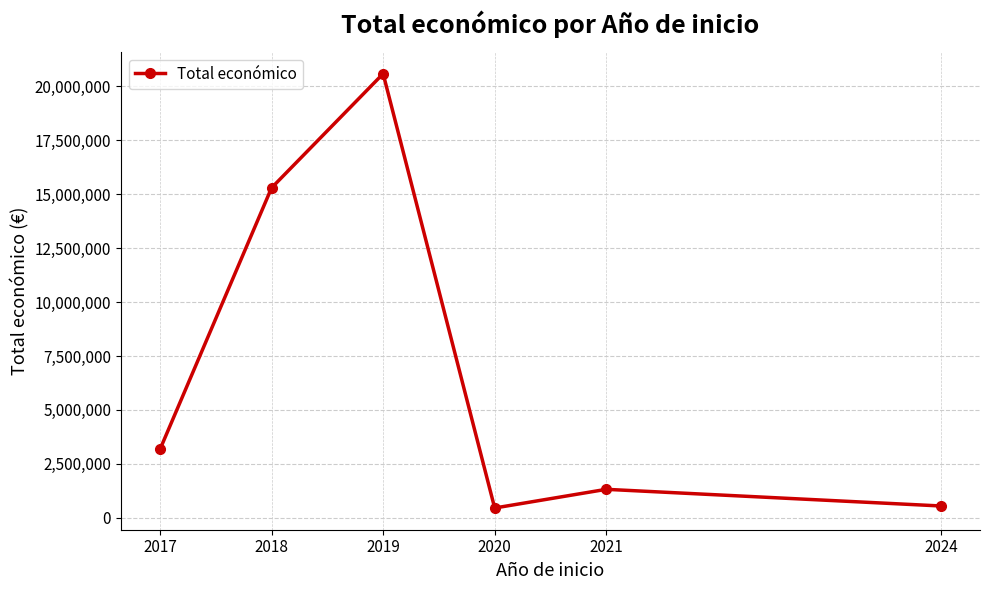

Between 2020 and 2017, which is larger?

2017